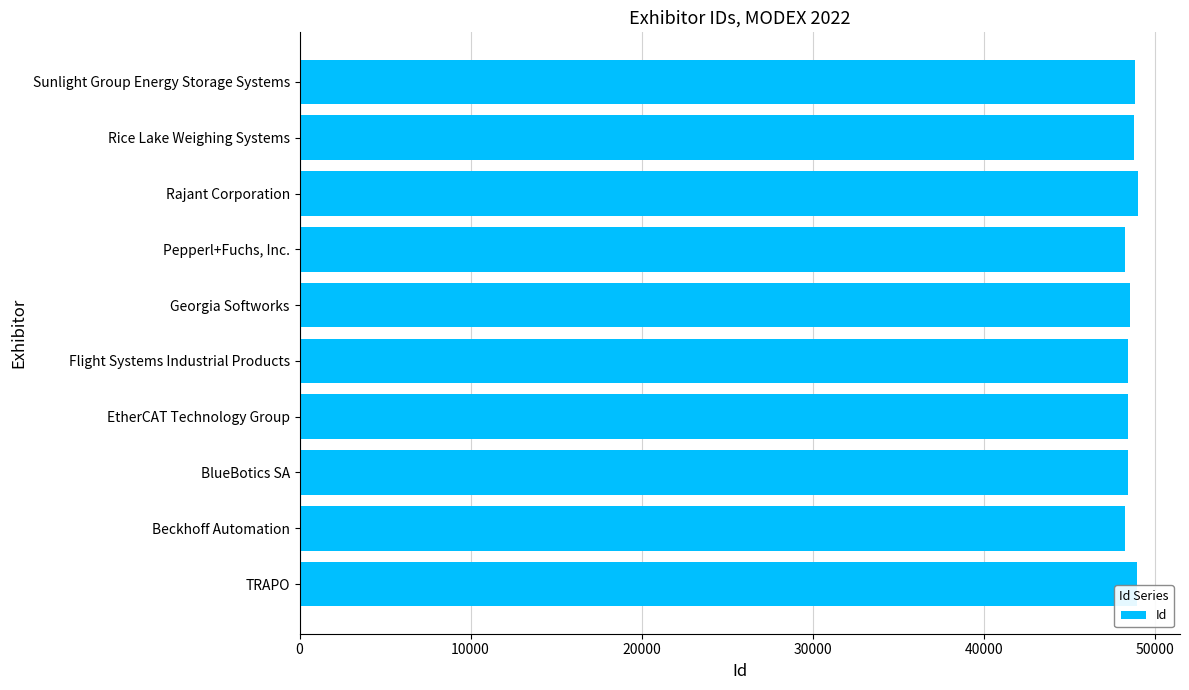

List the labels in order of value, largest first.

Rajant Corporation, TRAPO, Sunlight Group Energy Storage Systems, Rice Lake Weighing Systems, Georgia Softworks, EtherCAT Technology Group, BlueBotics SA, Flight Systems Industrial Products, Beckhoff Automation, Pepperl+Fuchs, Inc.